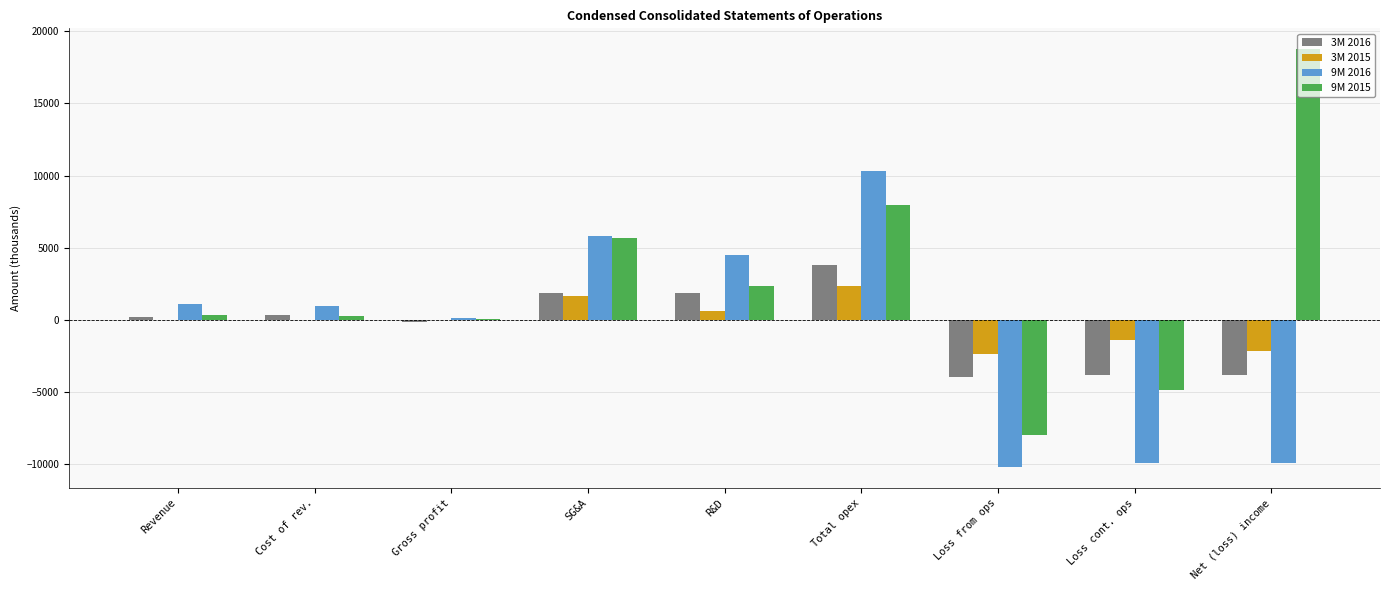

Are the bars grouped side by side (vs. stacked)?

Yes